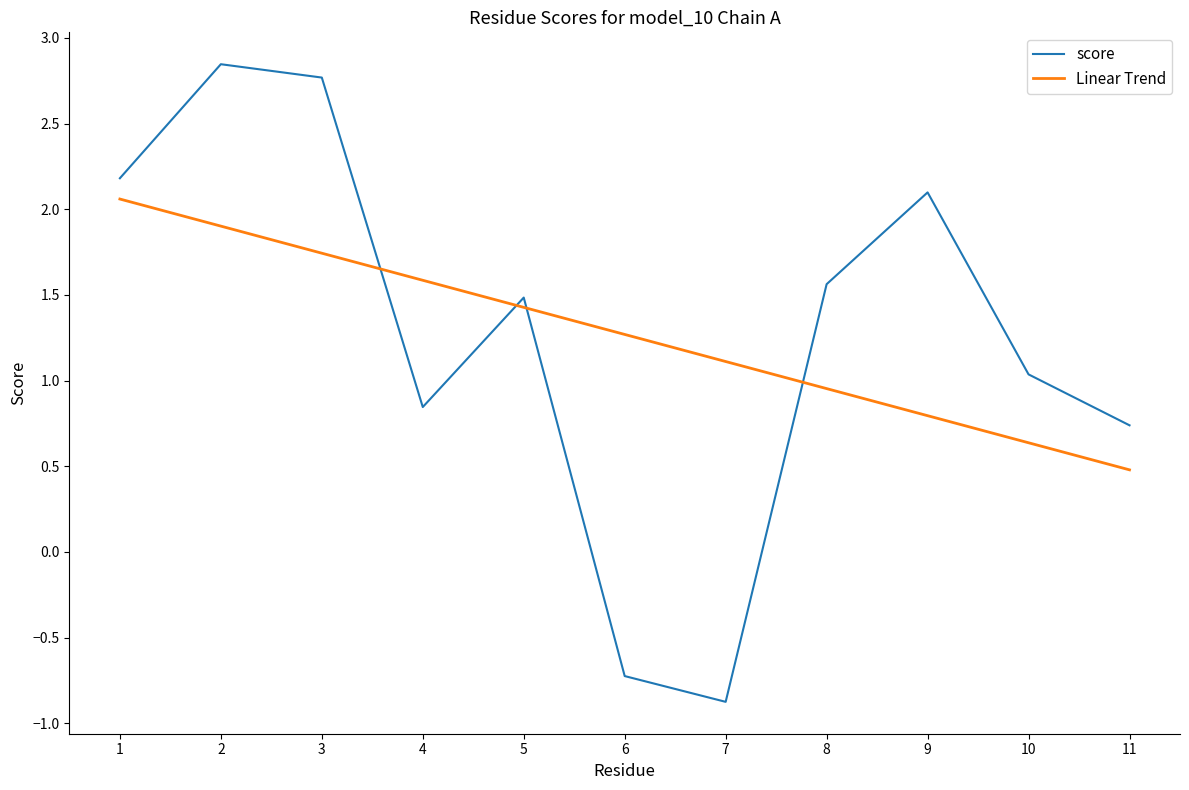

After their last crossing, which series has the higher values: Linear Trend or score?

score